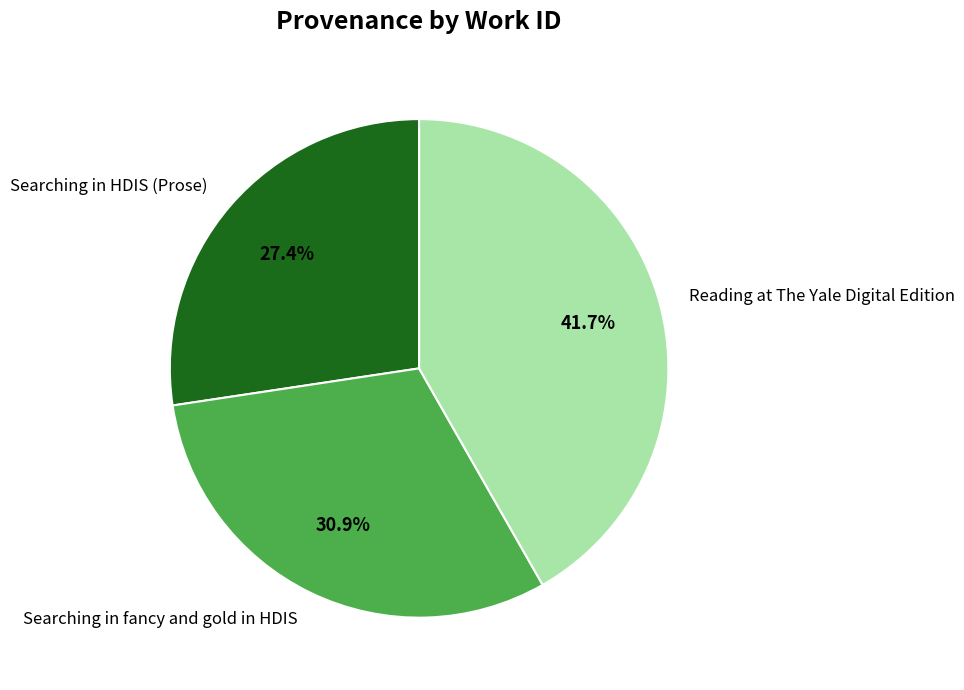

How many slices are in this pie chart?

3